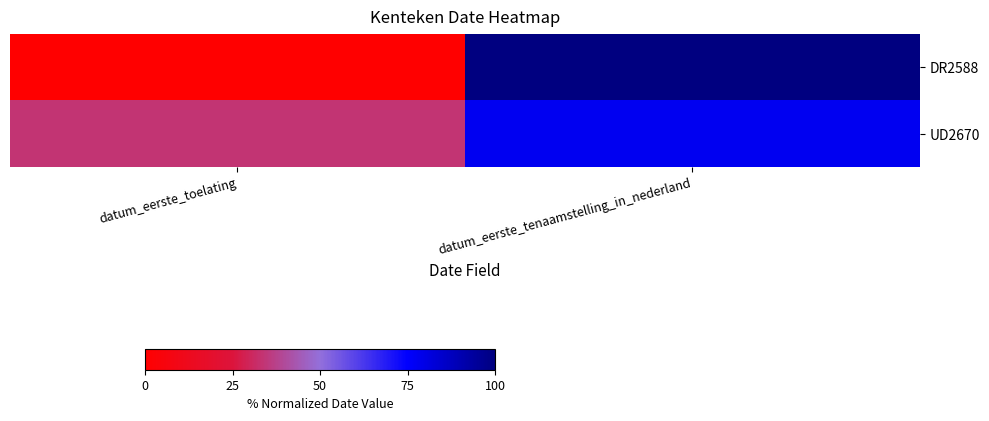

Rank the series by their maximum value, from highest to lowest.

DR2588, UD2670